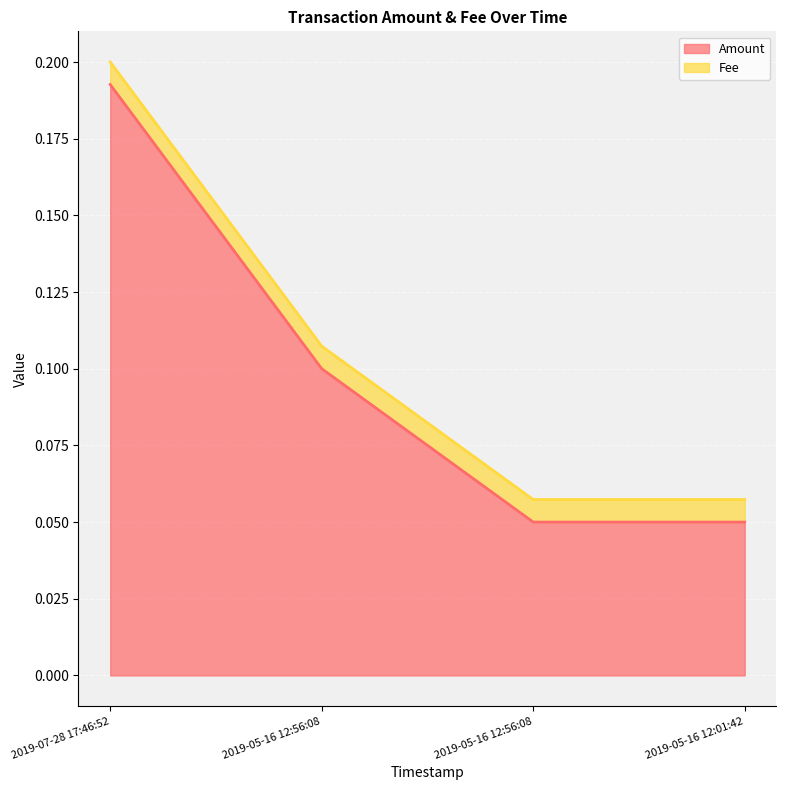

How many data points does each series have?

4